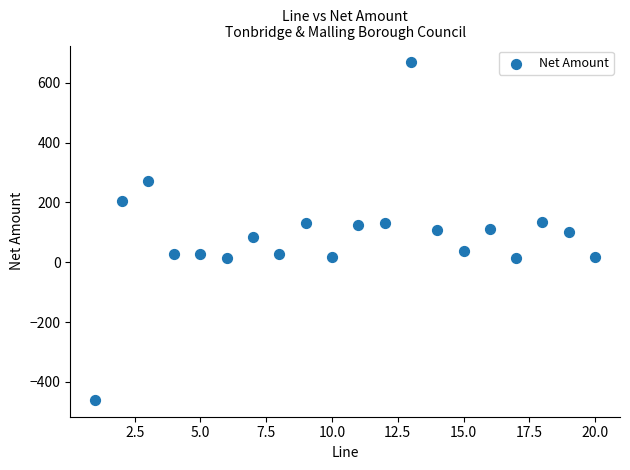

What is the range of X values (max minus min)?

19.0